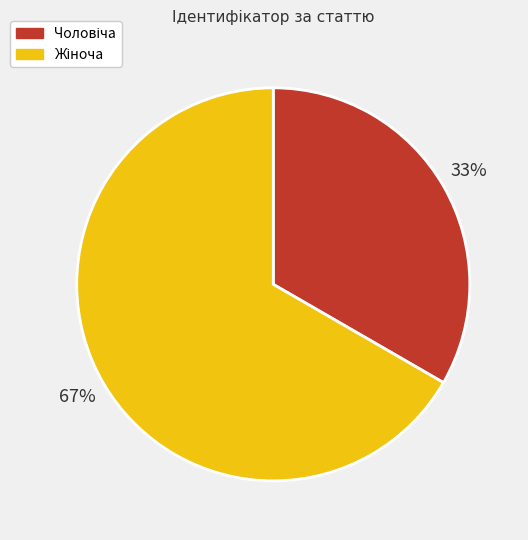

How many segments does this pie chart have?

2